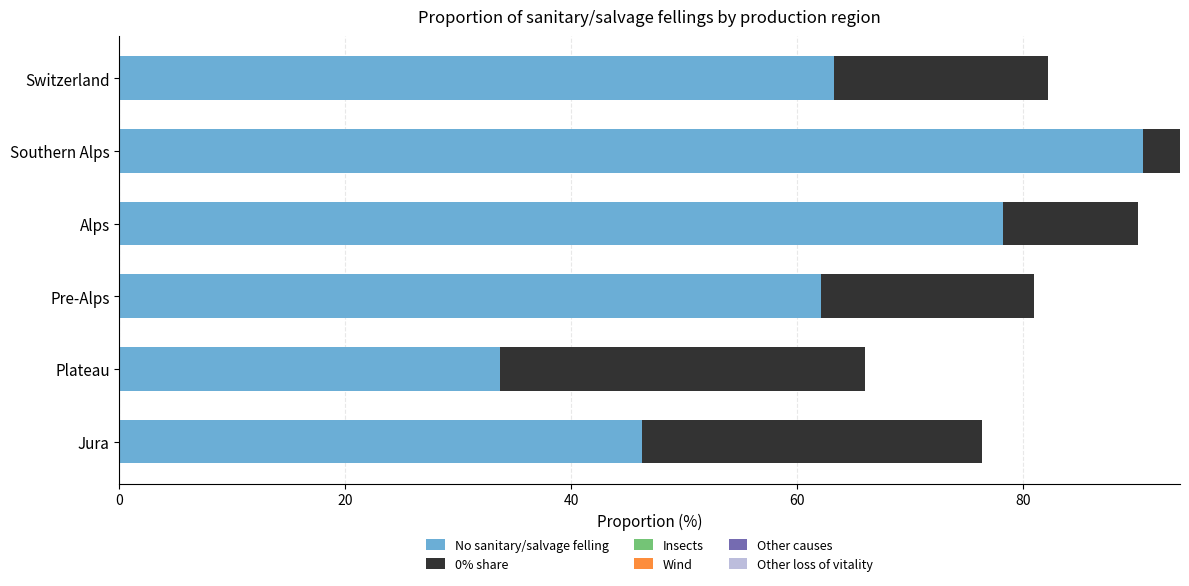

What is the sum of all No sanitary/salvage felling values?

374.2